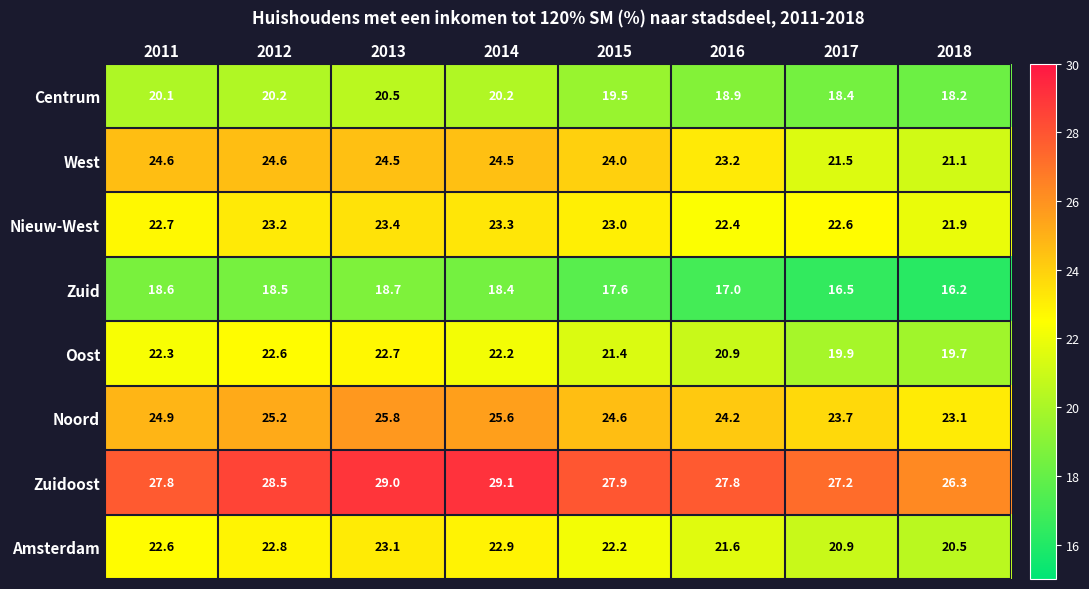

List the series in order of their peak value, lowest first.

Zuid, Centrum, Oost, Amsterdam, Nieuw-West, West, Noord, Zuidoost